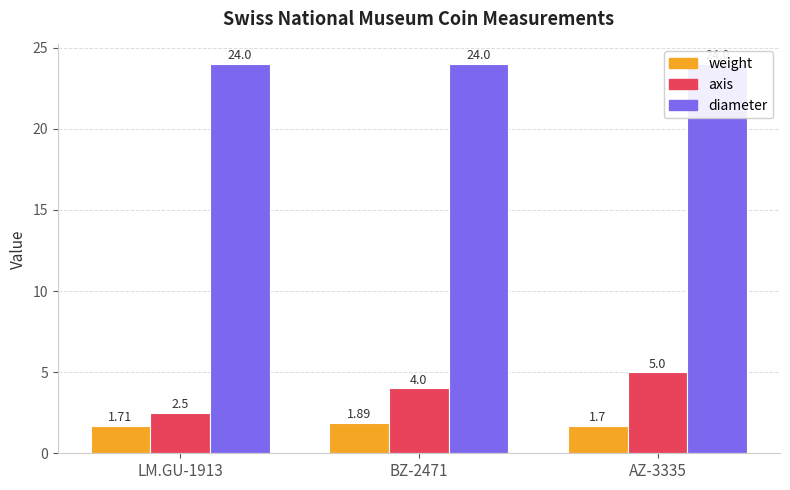

What position from the right is BZ-2471?

2